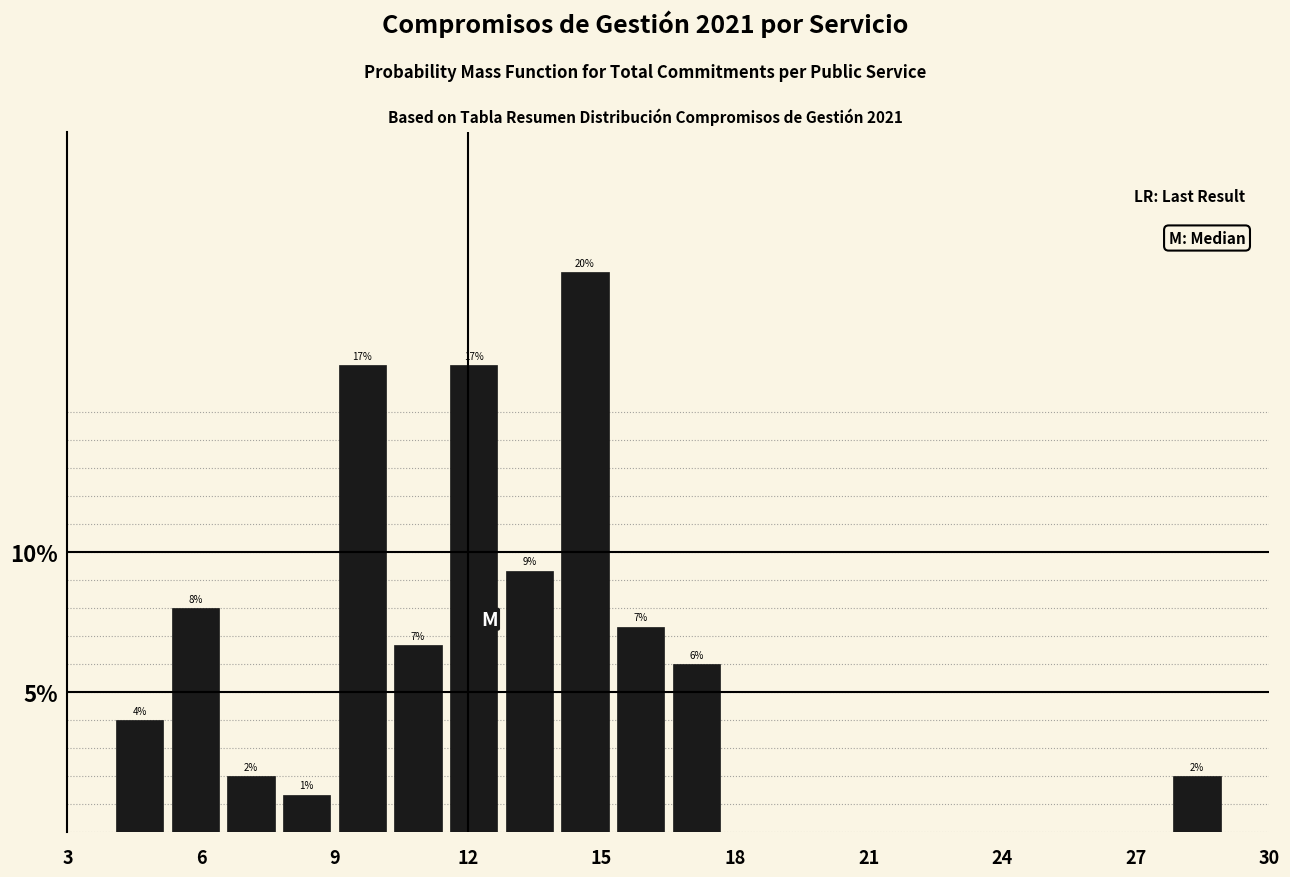

Around what value on the x-axis is the tallest bar? Give the approximate position of its centre, as read against the axis.

14.5